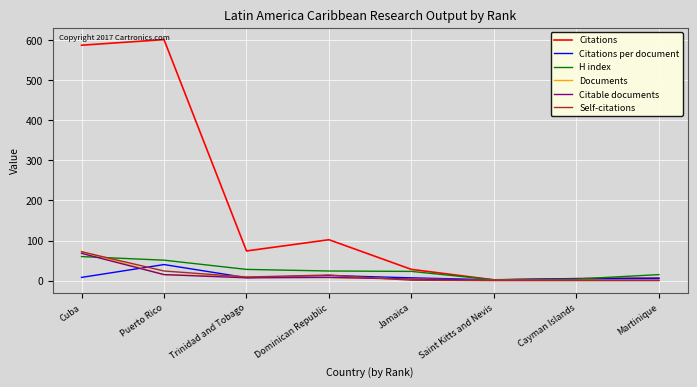

Which series changed the most between Dominican Republic and Jamaica?

Citations